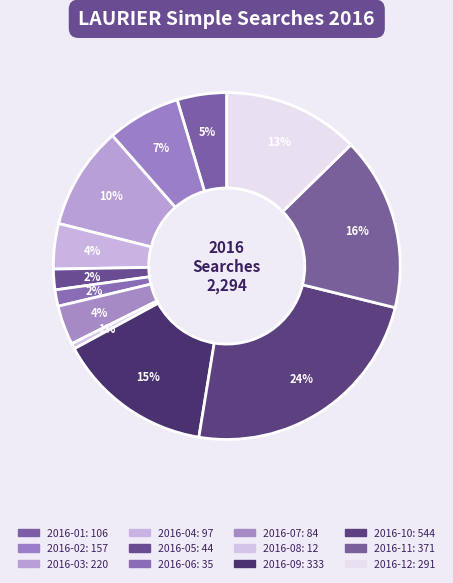

How much of the chart is everything except 2016-12?

87.3%